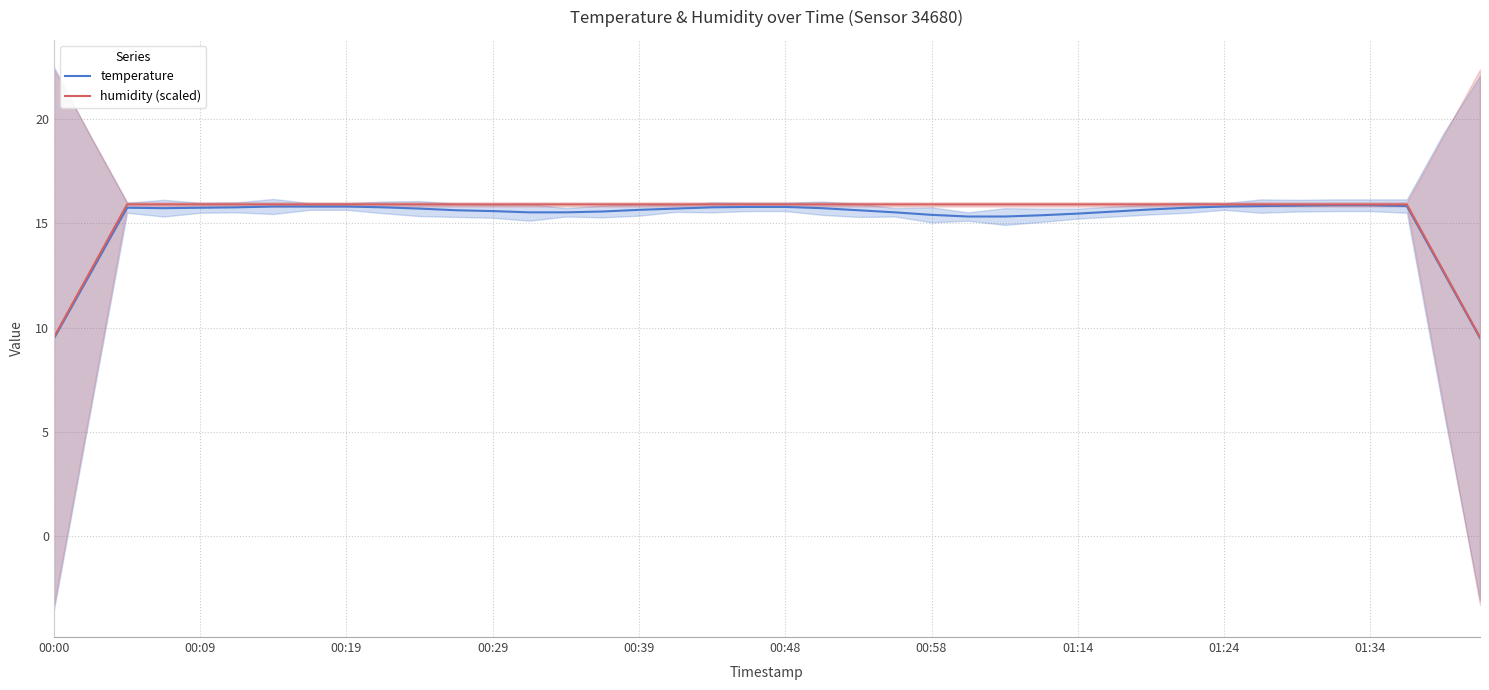

What is the sum of all humidity (scaled) values?

616.9